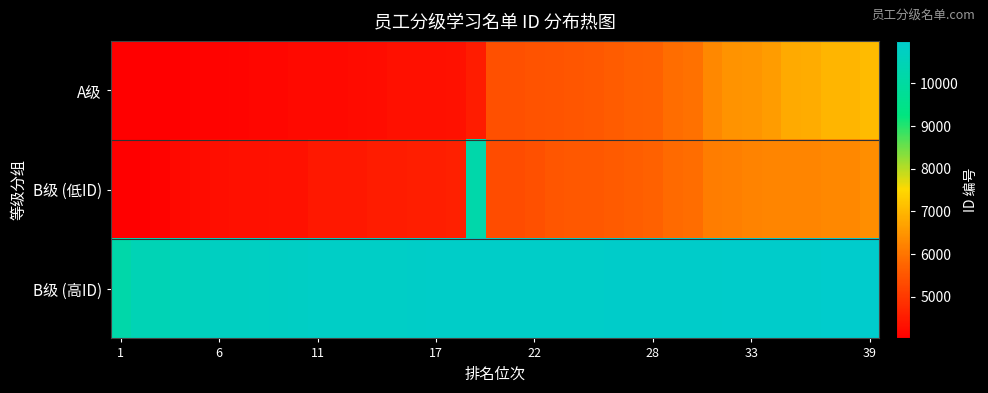

Which series has the largest total across all categories?

B级 (高ID)